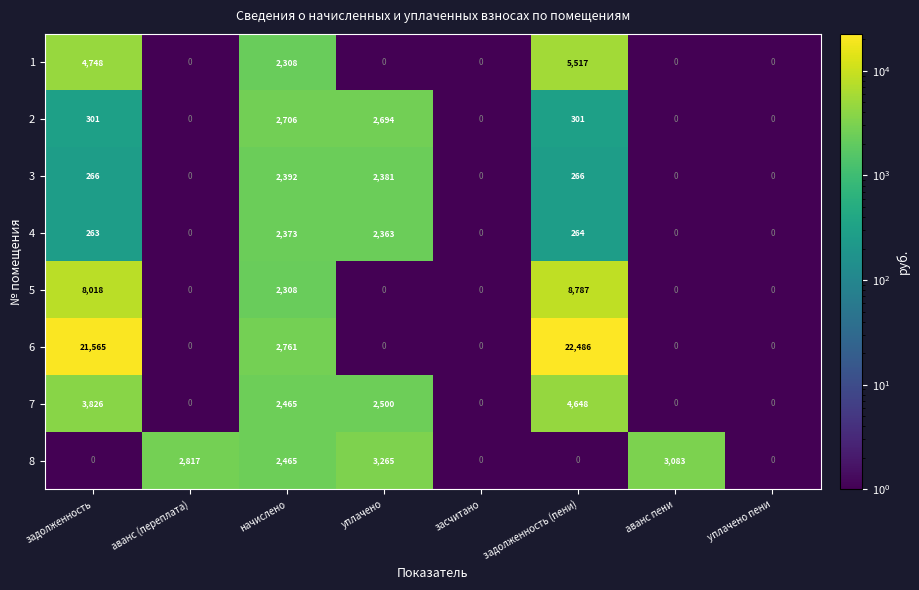

Between засчитано and аванс пени, which series saw the biggest shift?

8